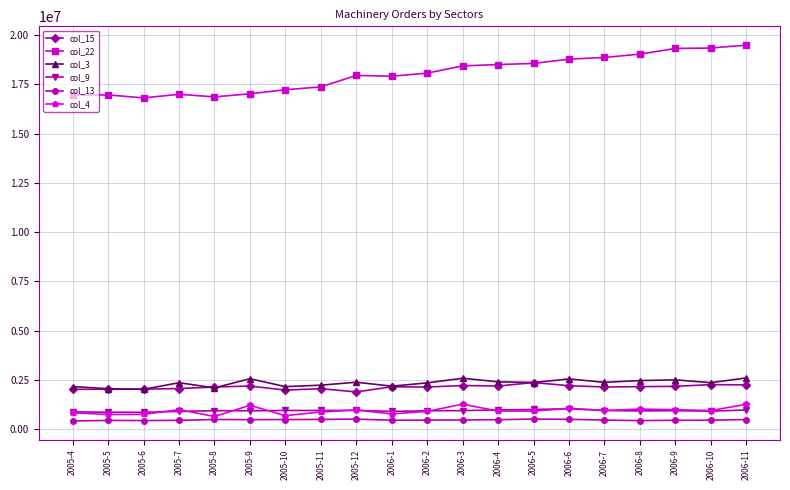

What are all the series names shown in the legend?

col_15, col_22, col_3, col_9, col_13, col_4